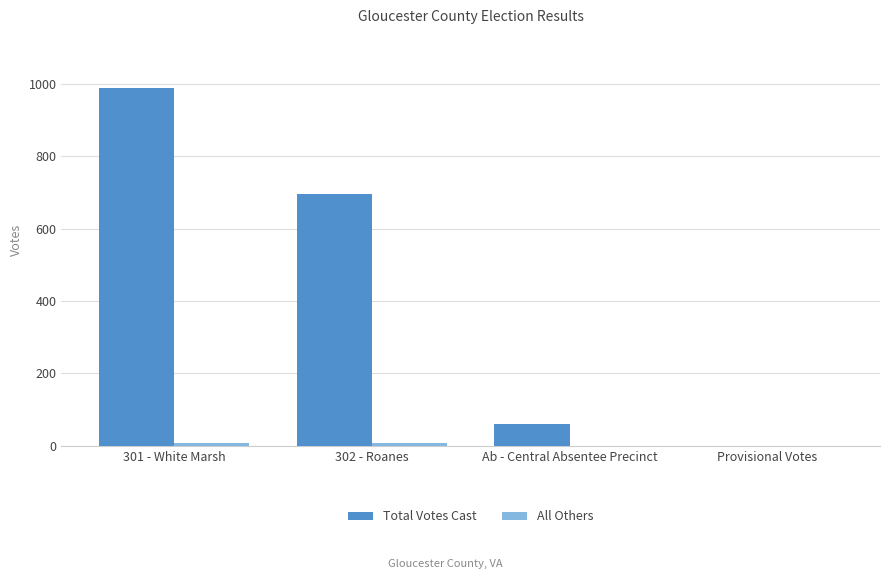

At which category is the sum across all series the highest?

301 - White Marsh